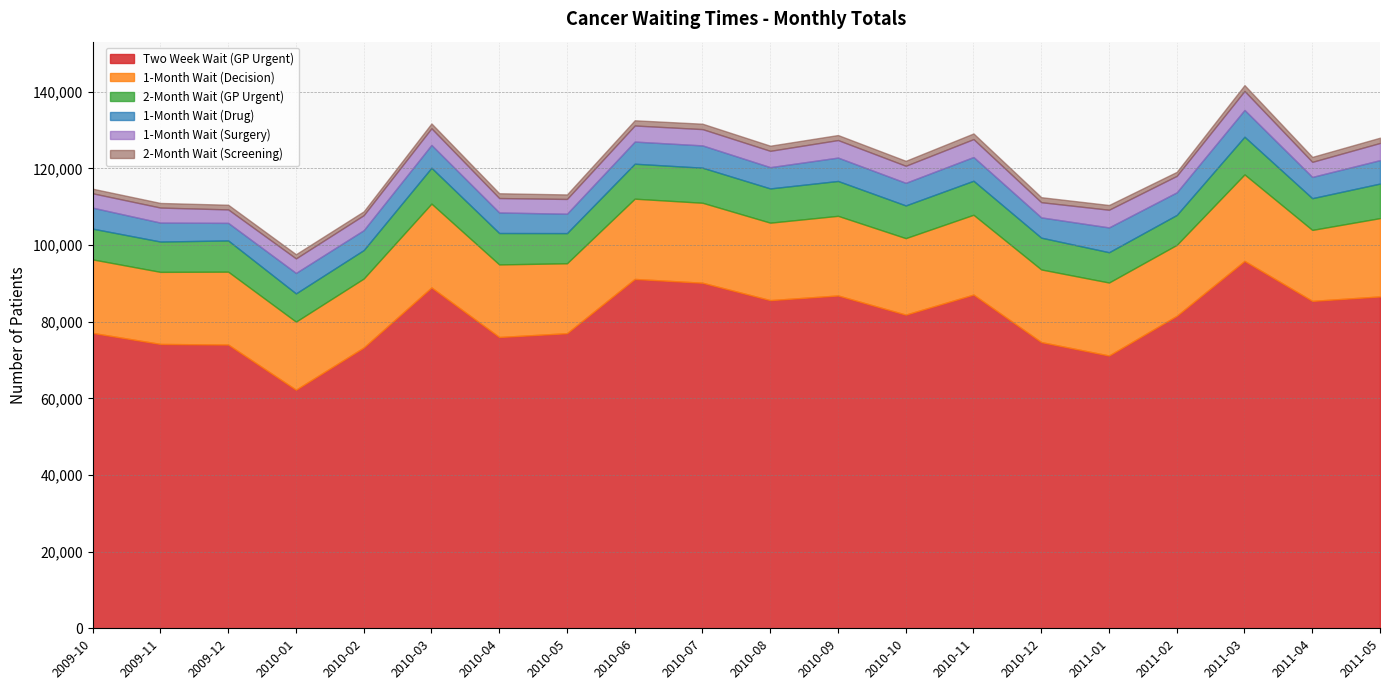

What is the label of the 7th point from the right?

2010-11